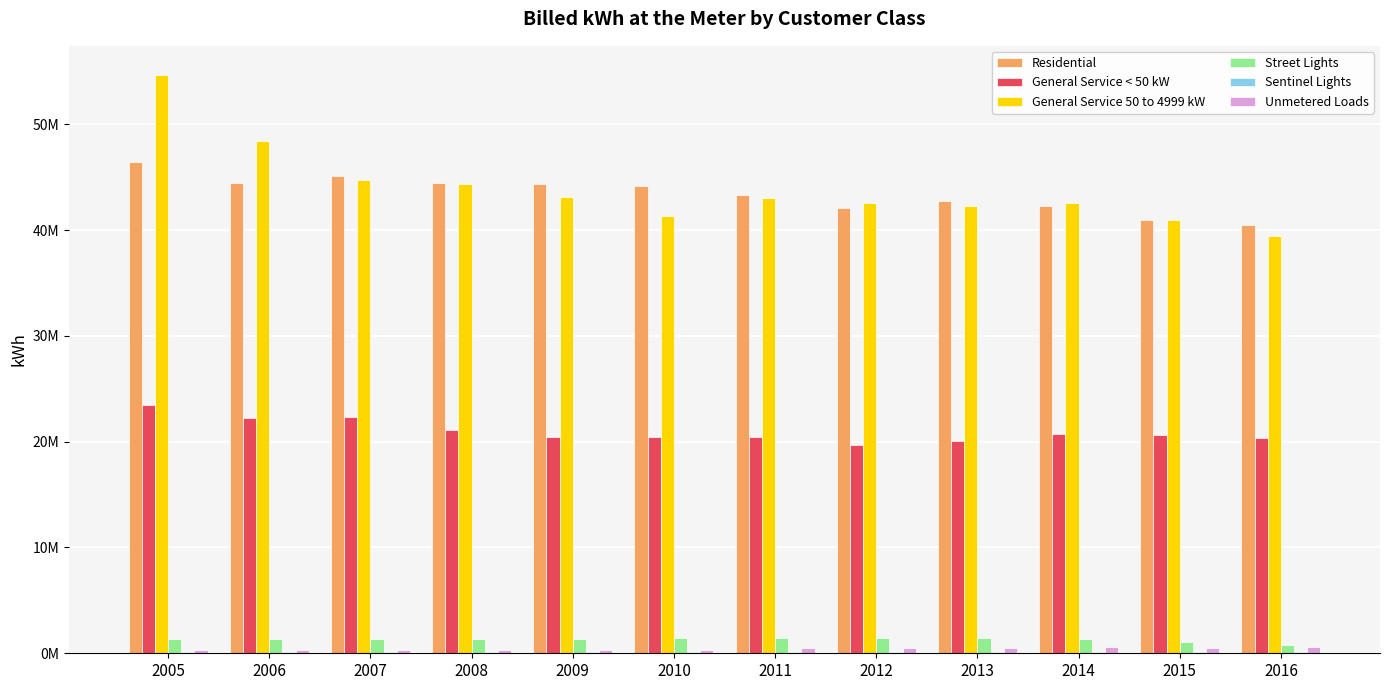

Rank the series at 2016 from lowest to highest value.

Sentinel Lights, Unmetered Loads, Street Lights, General Service < 50 kW, General Service 50 to 4999 kW, Residential